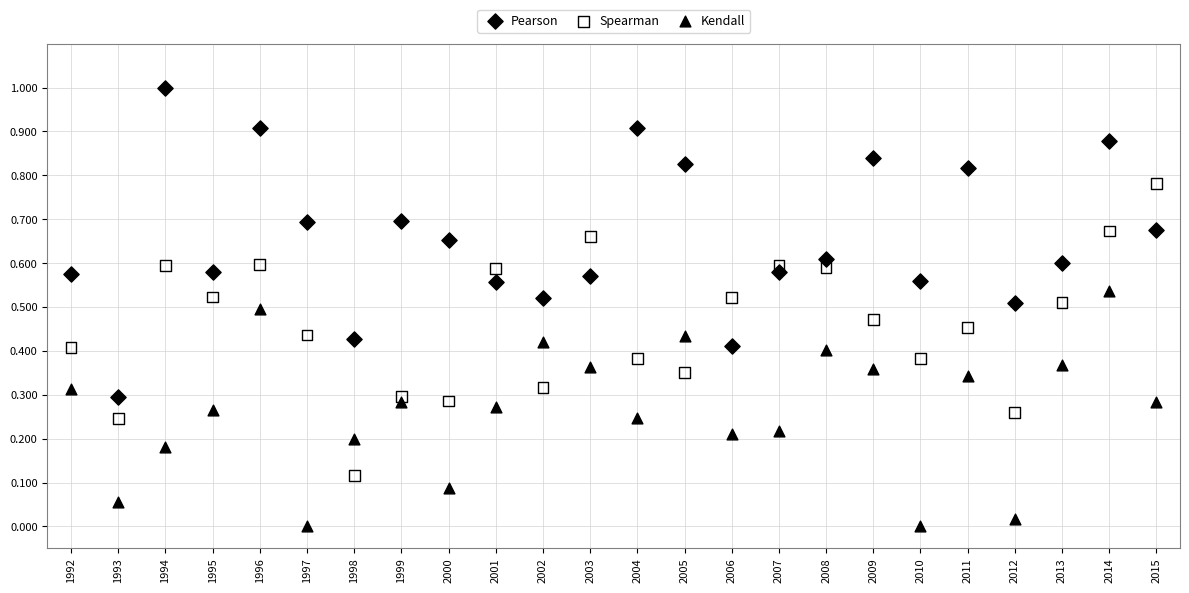

Which series contains the highest Y value?

Pearson